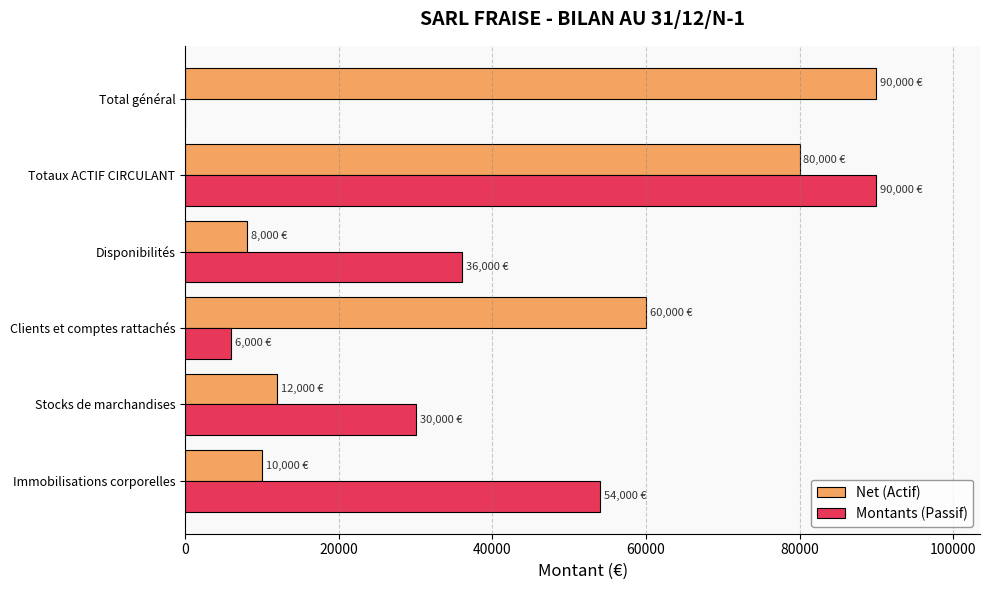

What value does the Net (Actif) series have at Immobilisations corporelles?

10000